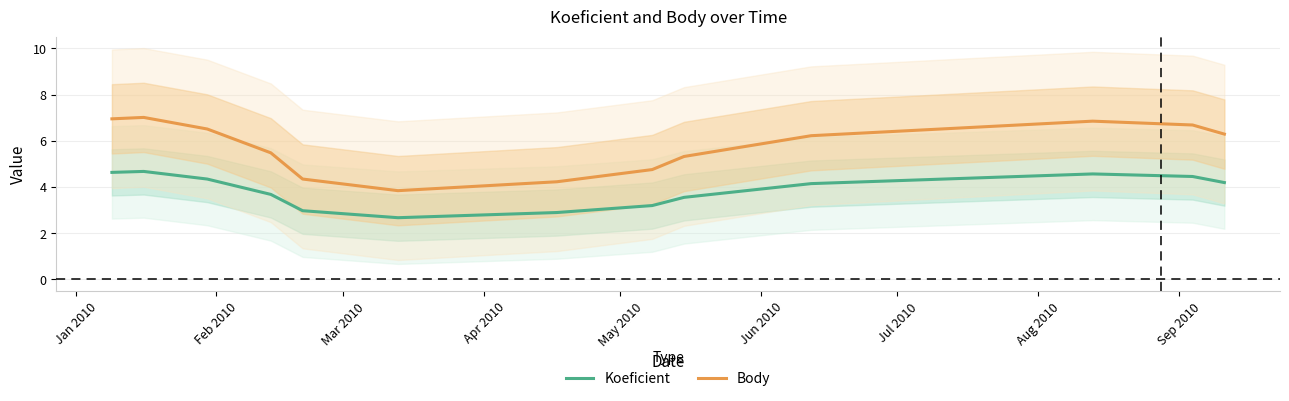

True or false: Body and Koeficient intersect in this chart.

False